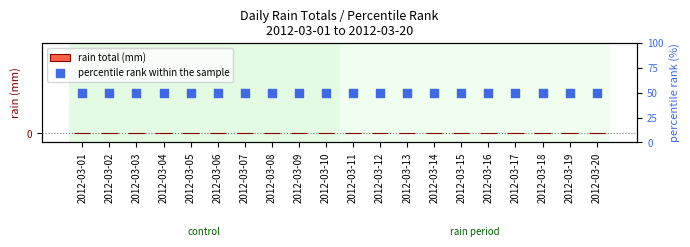

What are all the series names shown in the legend?

rain total (mm), percentile rank within the sample